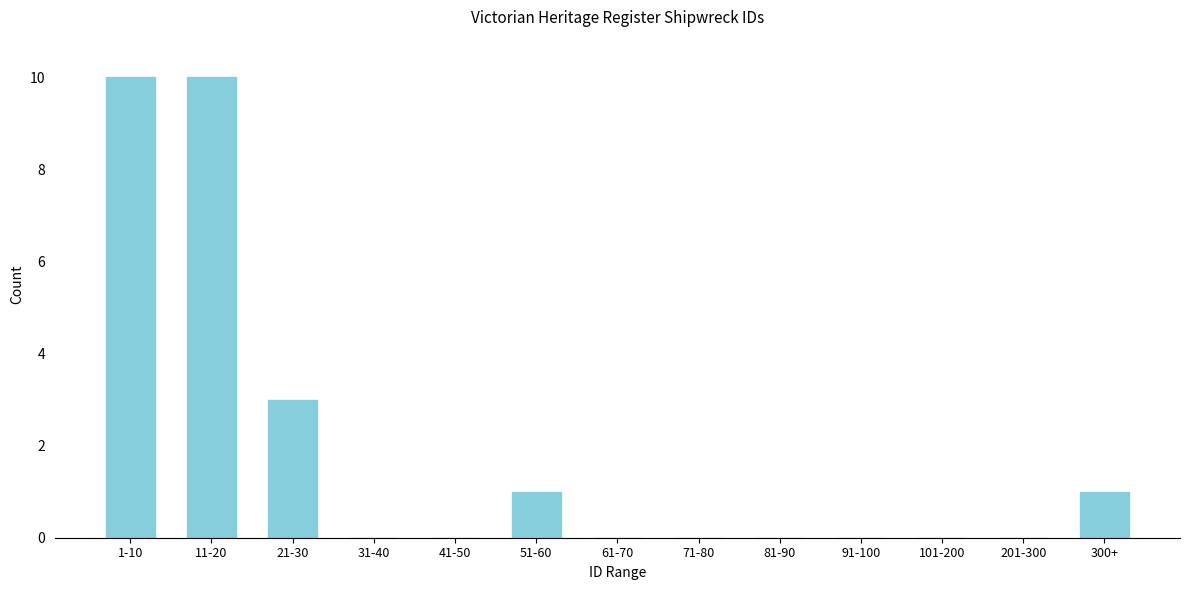

Reading left to right, list all the values displayed in this chart.

1-10=10	11-20=10	21-30=3	31-40=0	41-50=0	51-60=1	61-70=0	71-80=0	81-90=0	91-100=0	101-200=0	201-300=0	300+=1